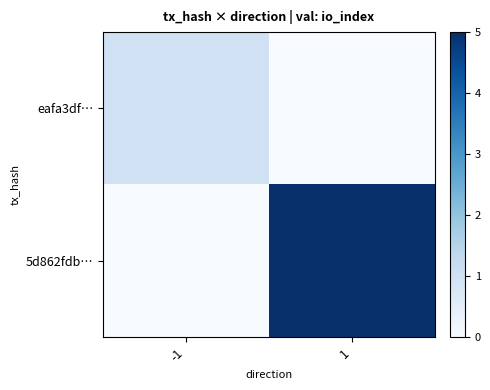

Reading left to right, extract all data points from this chart.

eafa3df…: -1=1	1=0
5d862fdb…: -1=0	1=5